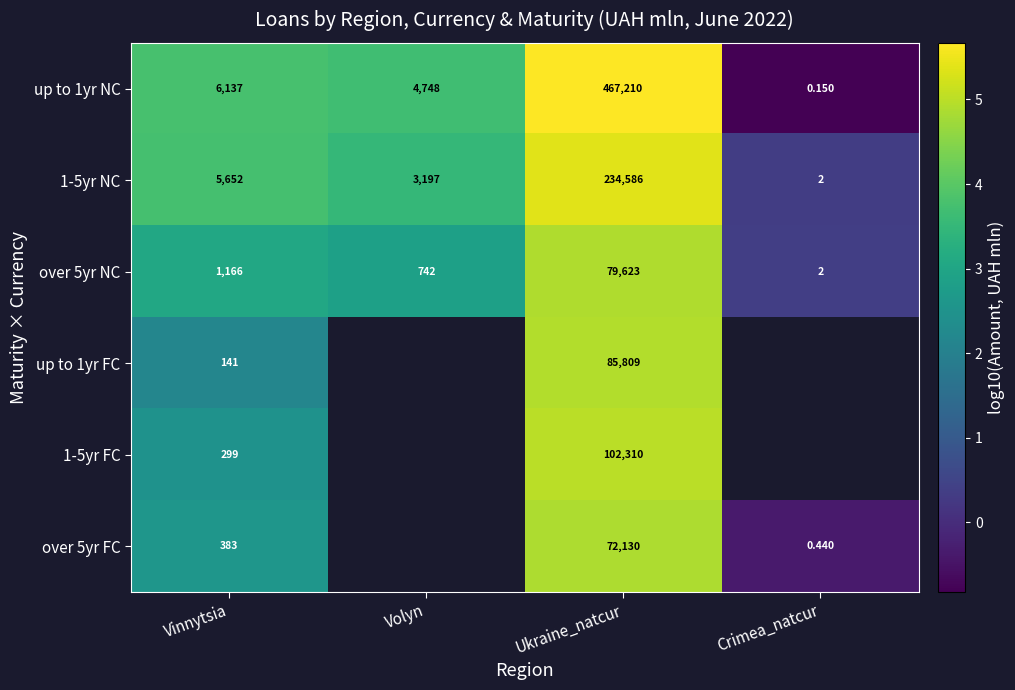

Is the value of up to 1yr NC at Vinnytsia greater than the value of 1-5yr NC at Ukraine_natcur?

No